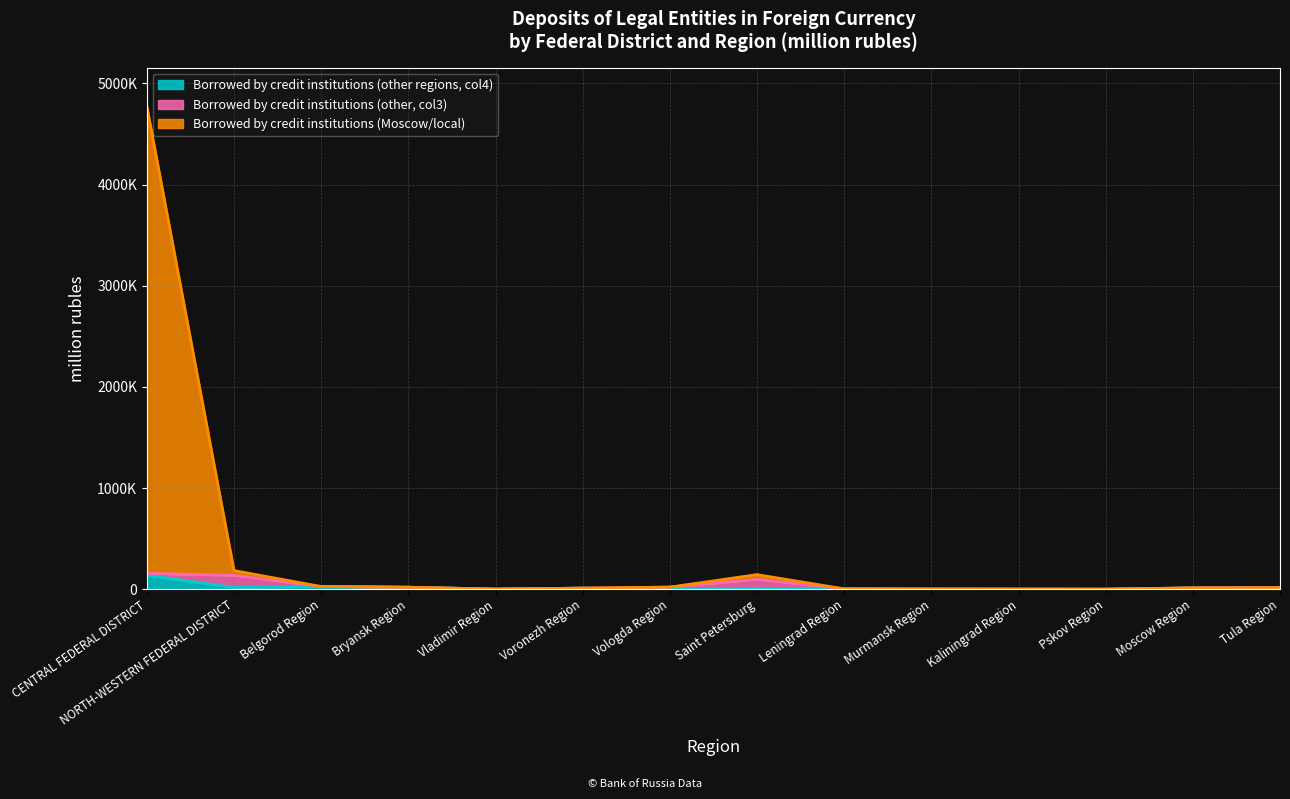

True or false: Borrowed by credit institutions (other regions, col4) and Borrowed by credit institutions (Moscow/local) intersect in this chart.

False